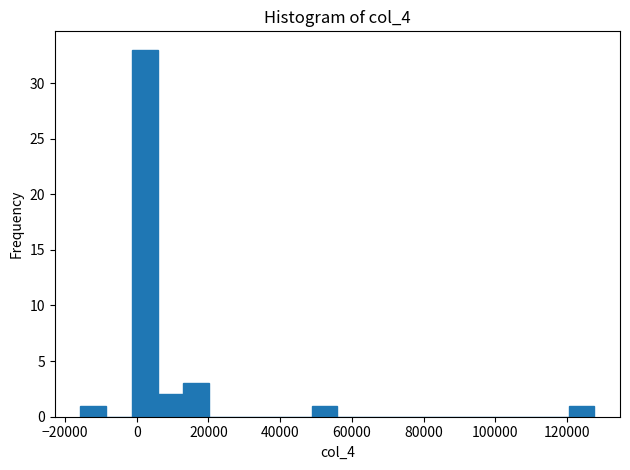

Around what value on the x-axis is the tallest bar? Give the approximate position of its centre, as read against the axis.

2000